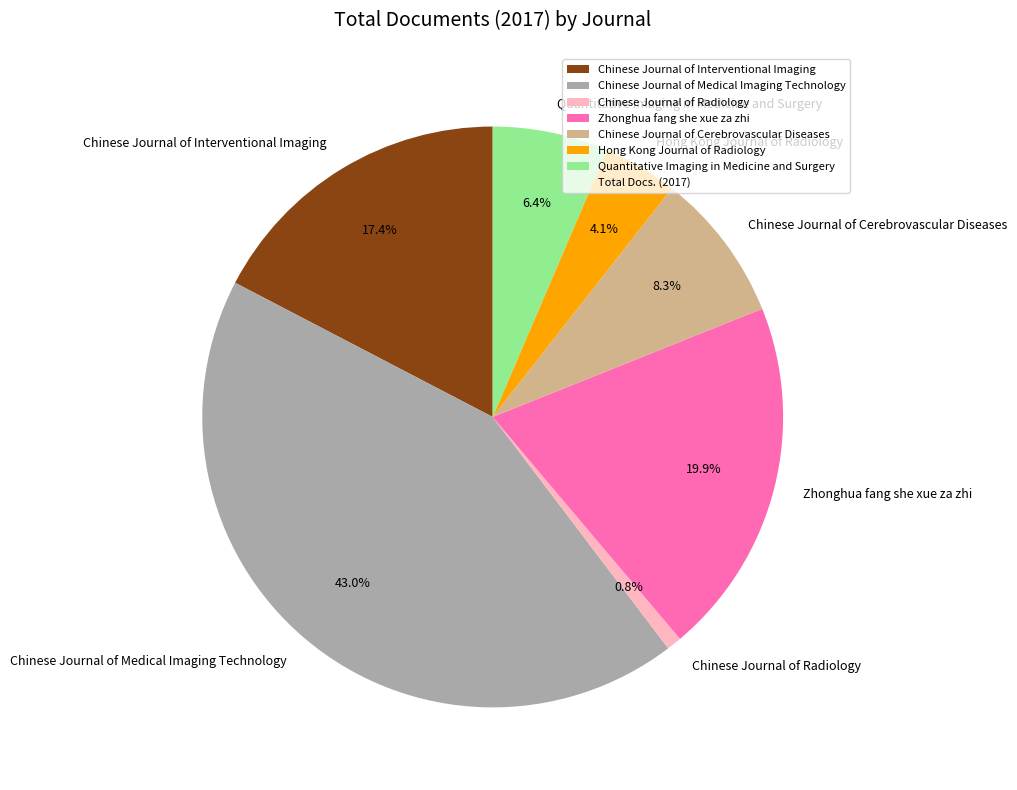

Between Hong Kong Journal of Radiology and Quantitative Imaging in Medicine and Surgery, which is larger?

Quantitative Imaging in Medicine and Surgery